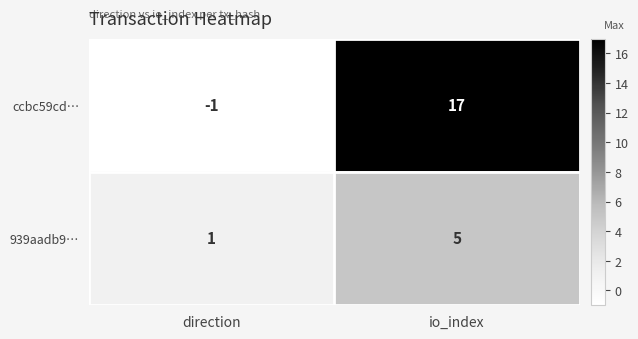

The 939aadb9… series shows 0 at direction. True or false?

False